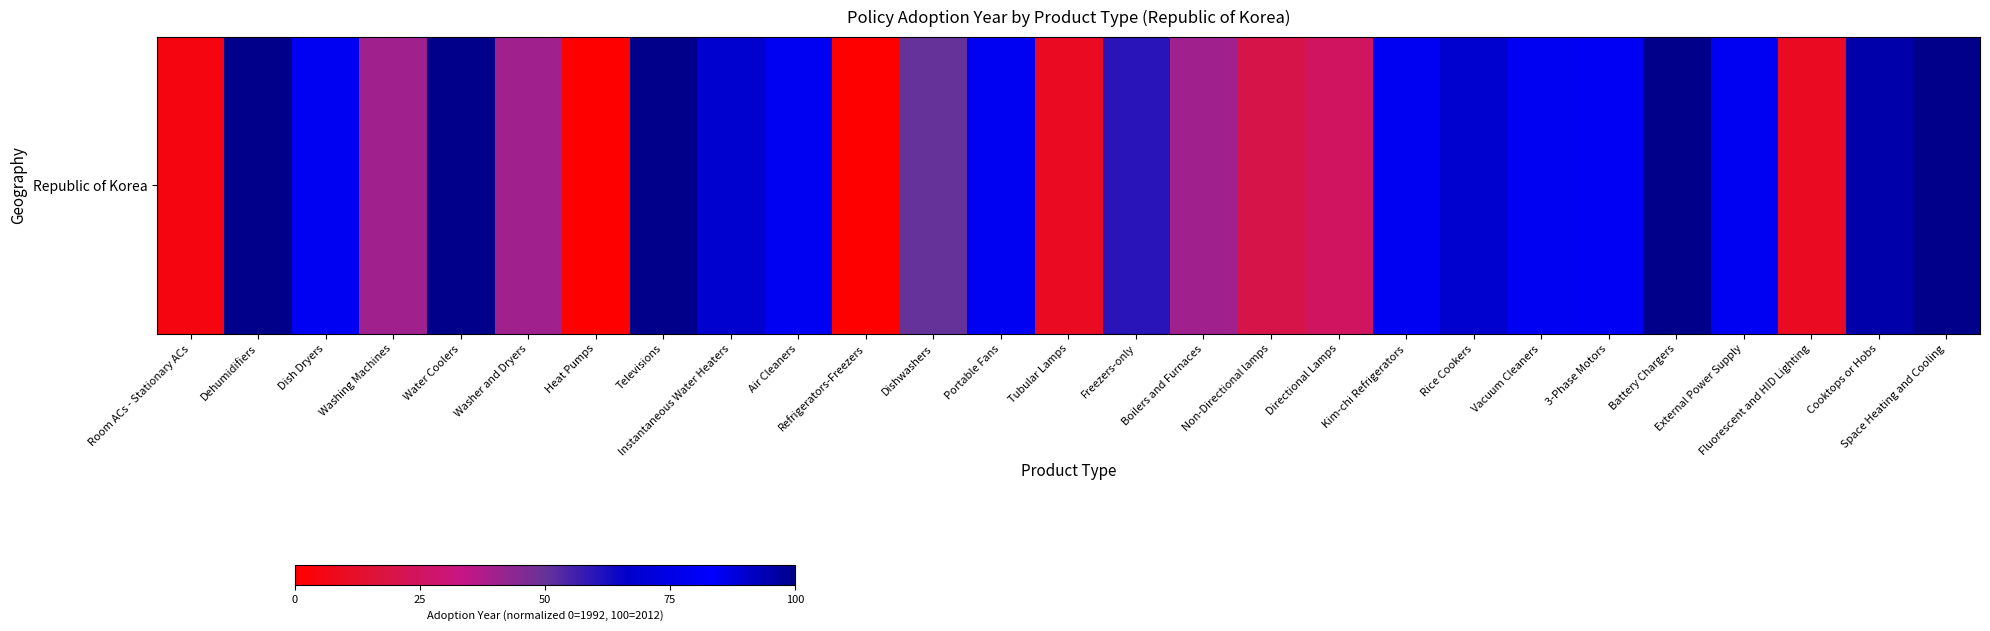

Which label corresponds to the smallest value in the chart?

Heat Pumps